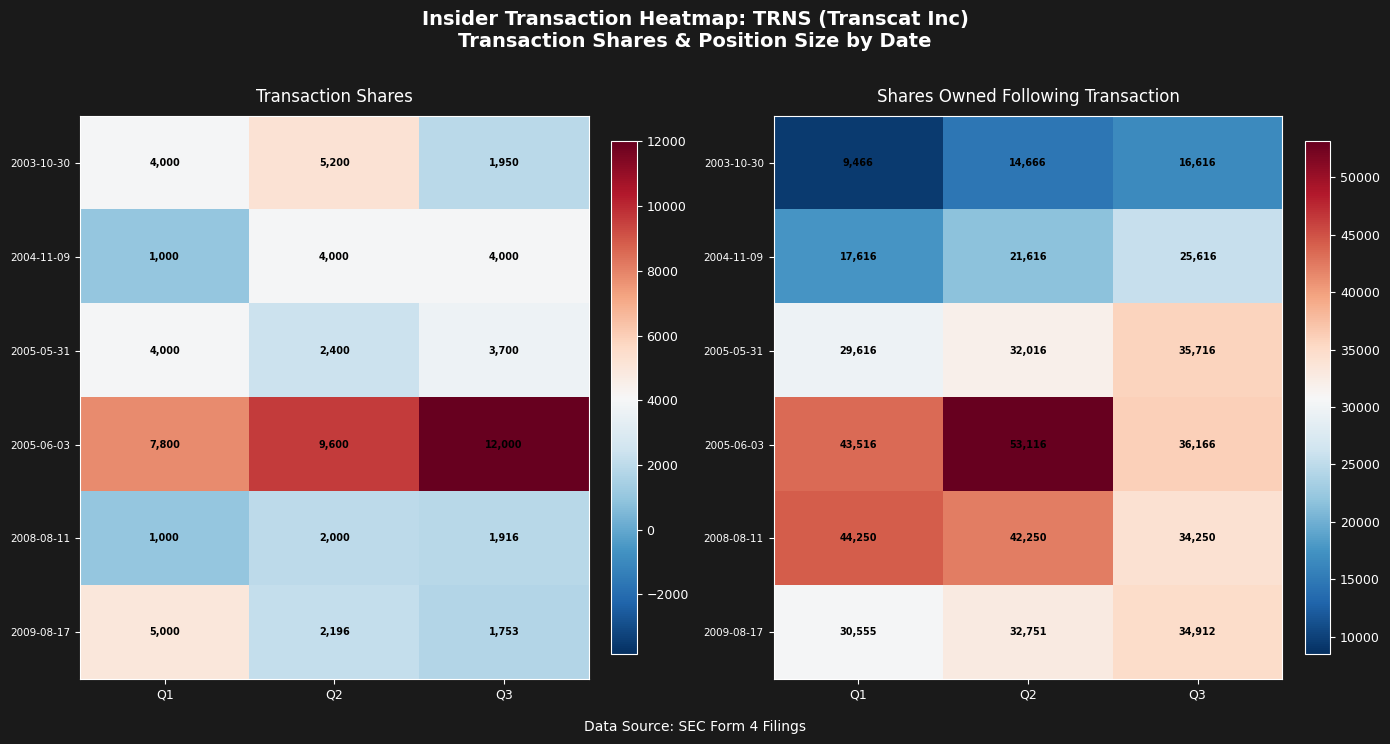

What is the highest value of the 2009-08-17 series?

34912